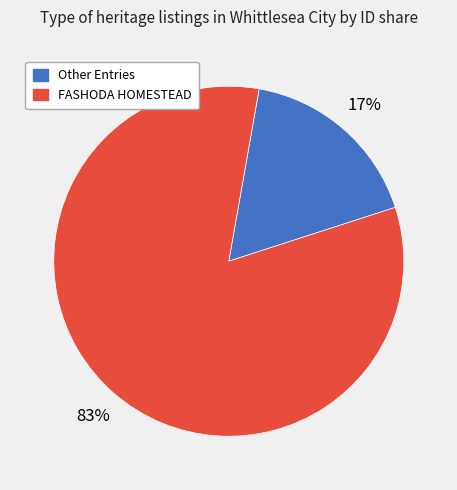

How many slices are in this pie chart?

2